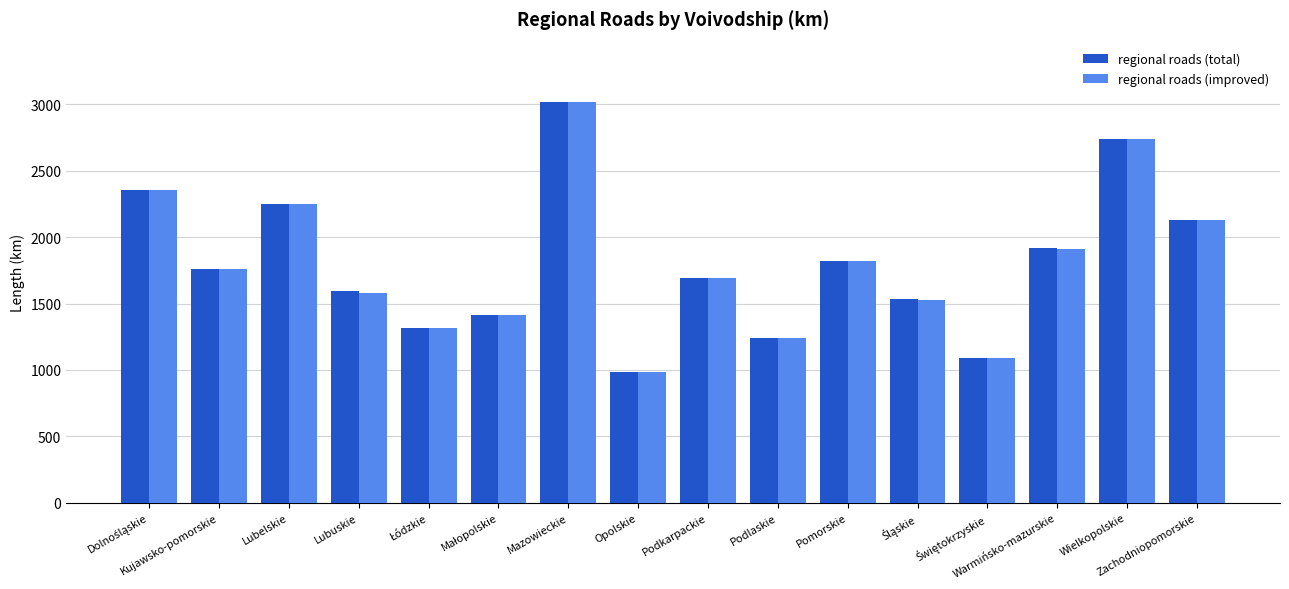

At how many categories does at least one series exceed 1172?

14